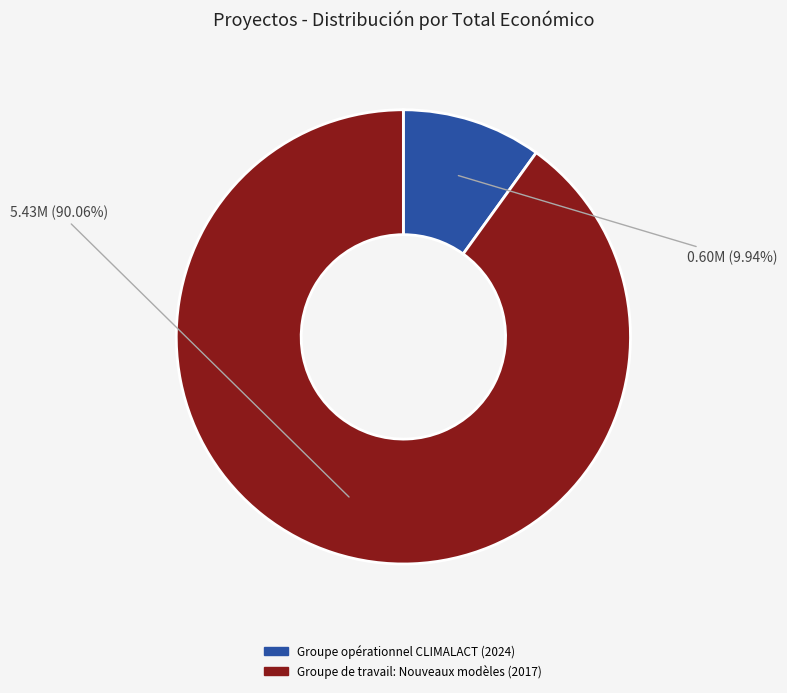

Which slice is the smallest?

Groupe opérationnel CLIMALACT (2024)